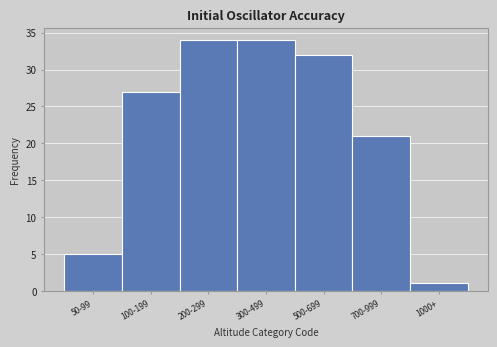

Reading left to right, what are all the values shown in this chart?

5	27	34	34	32	21	1